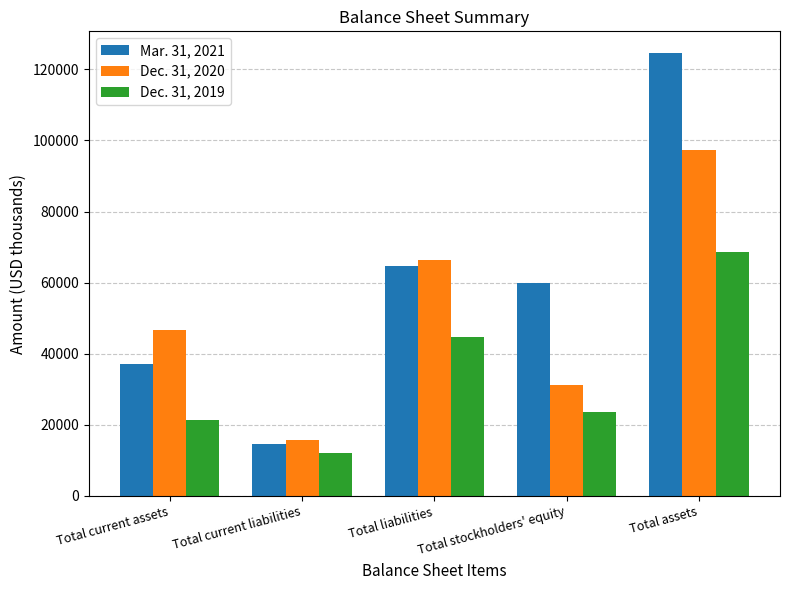

Is the value of Mar. 31, 2021 at Total current liabilities greater than the value of Dec. 31, 2019 at Total liabilities?

No